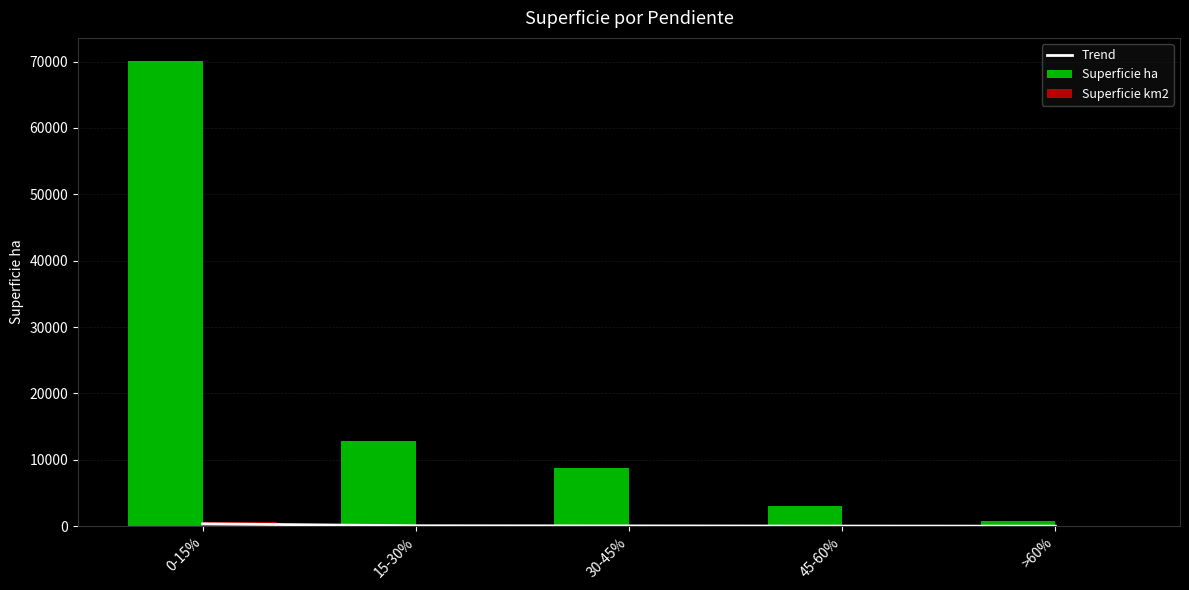

What is the sum of the Trend values at 30-45% and 15-30%?

107.7